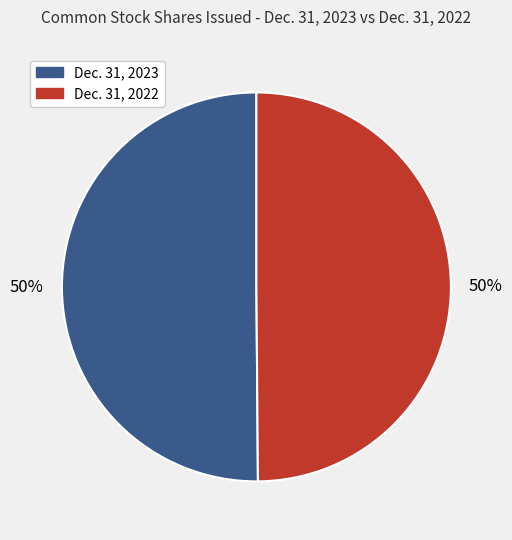

What percentage is the Dec. 31, 2022 slice, to the nearest percent?

50%